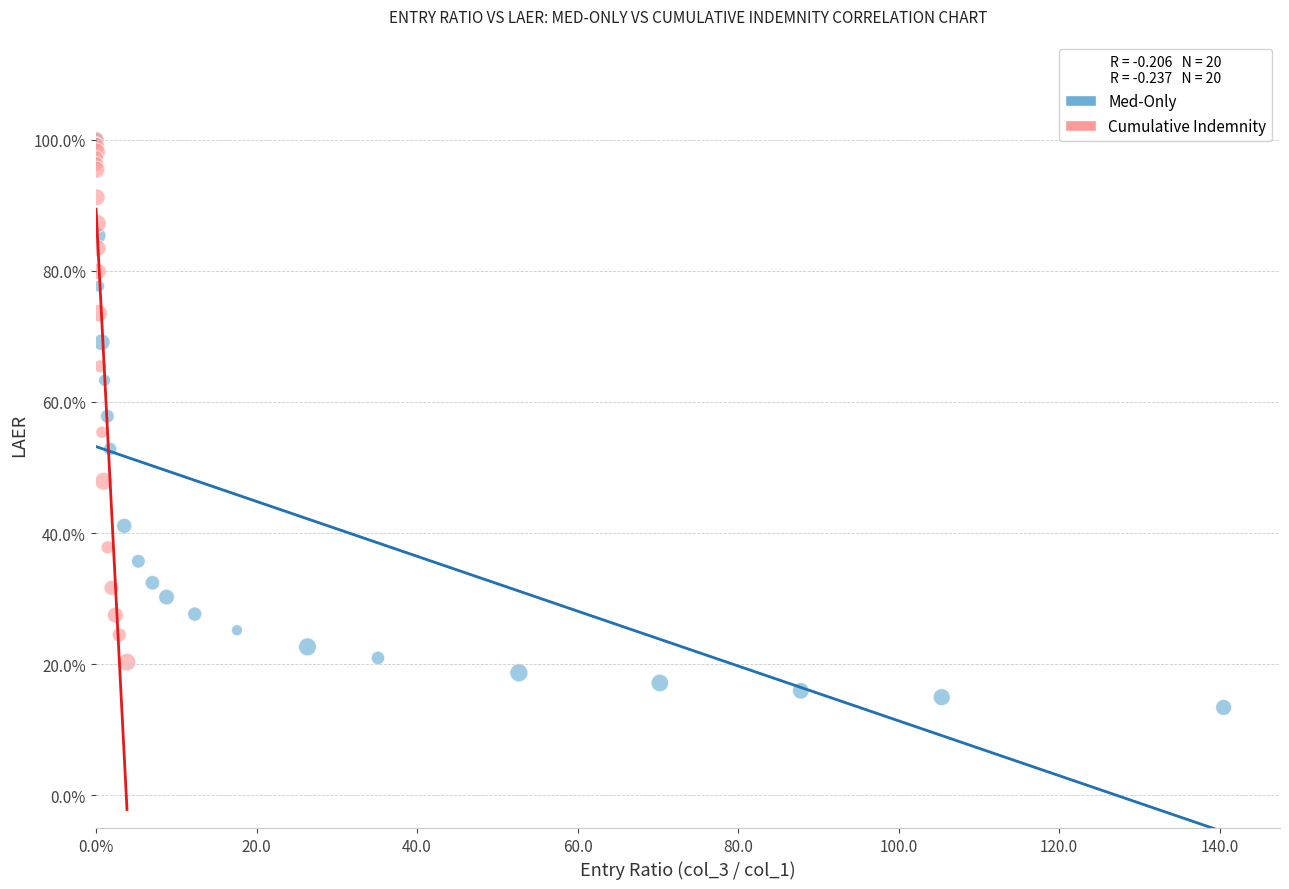

Which series has the largest Y range (max minus min)?

Med-Only